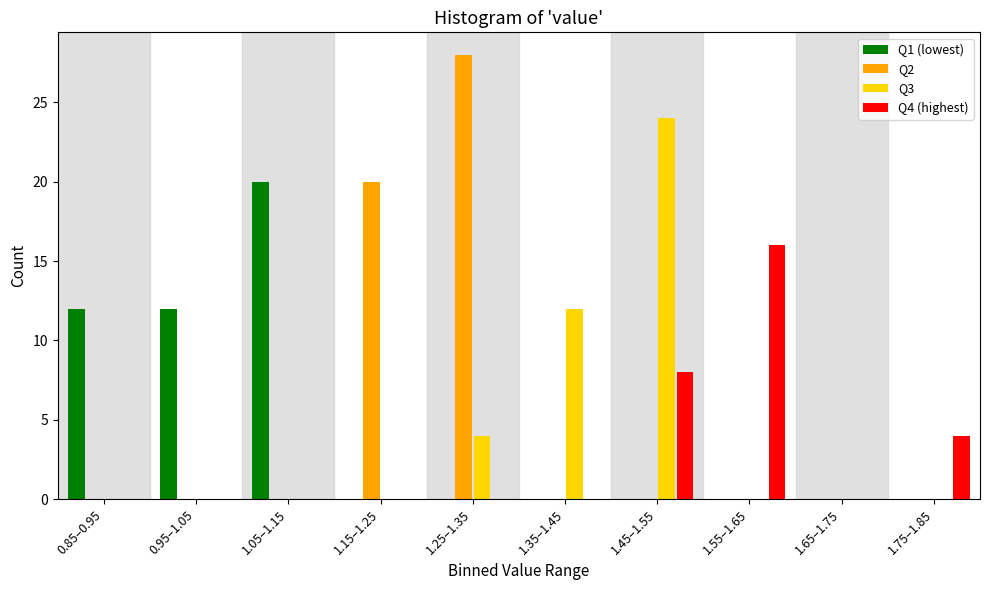

The value of Q2 at 1.65–1.75 is 0. True or false?

True